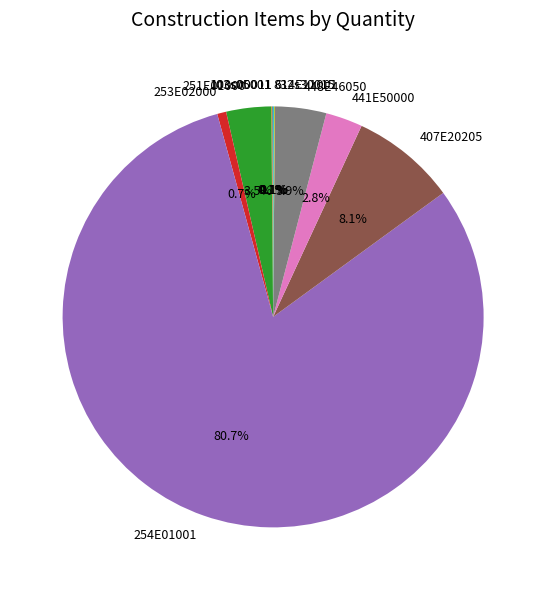

Which category has the biggest portion of the pie?

254E01001